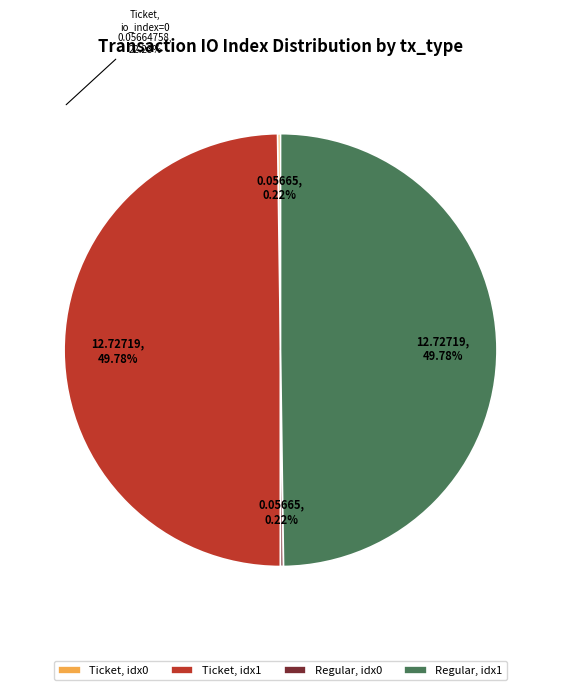

Combined, do Regular, idx1 and Ticket, idx1 account for over 50%?

Yes